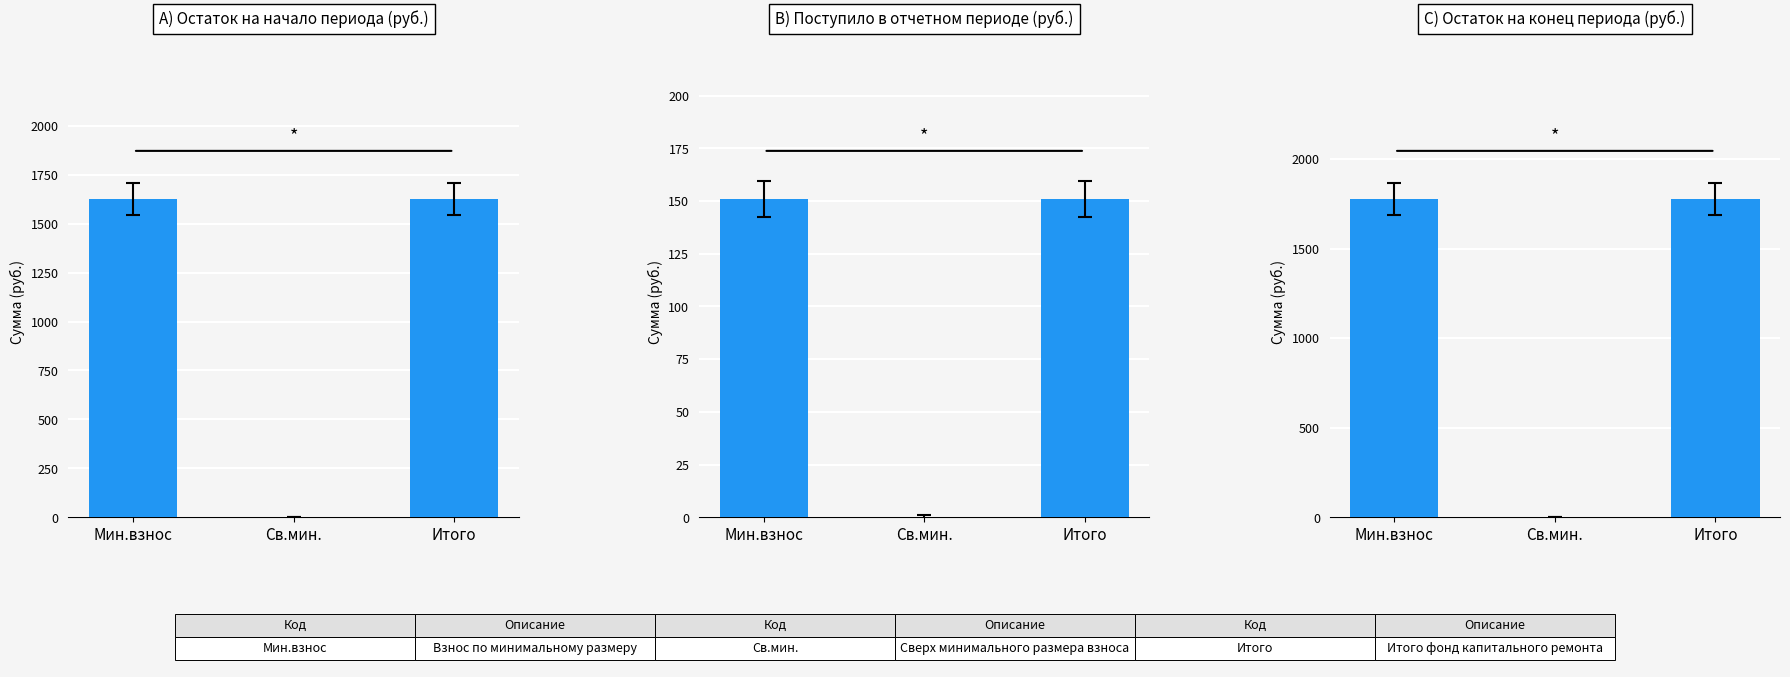

What is the label of the 2nd bar from the right?

Св.мин.